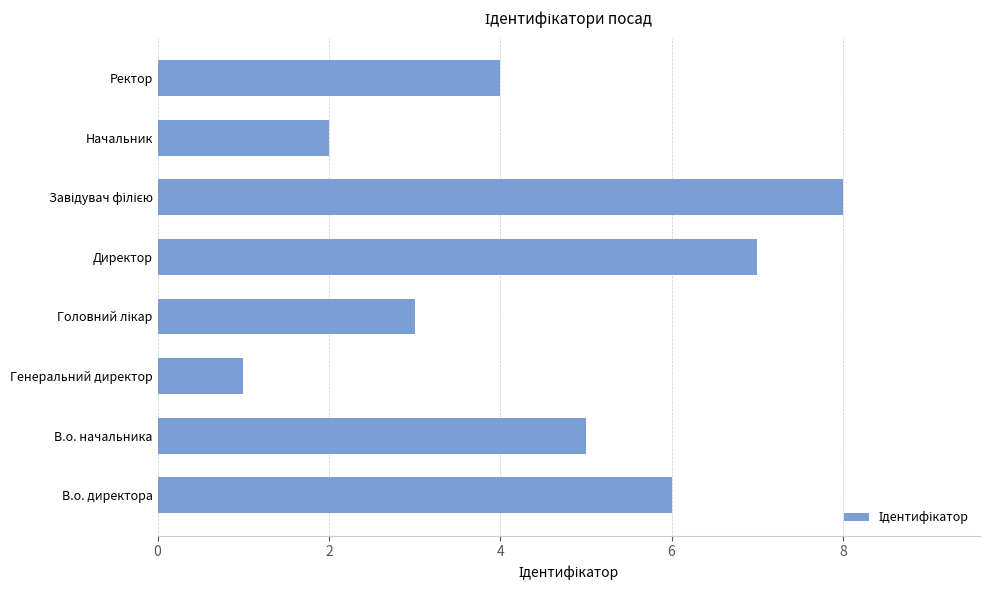

Which label corresponds to the smallest value in the chart?

Генеральний директор